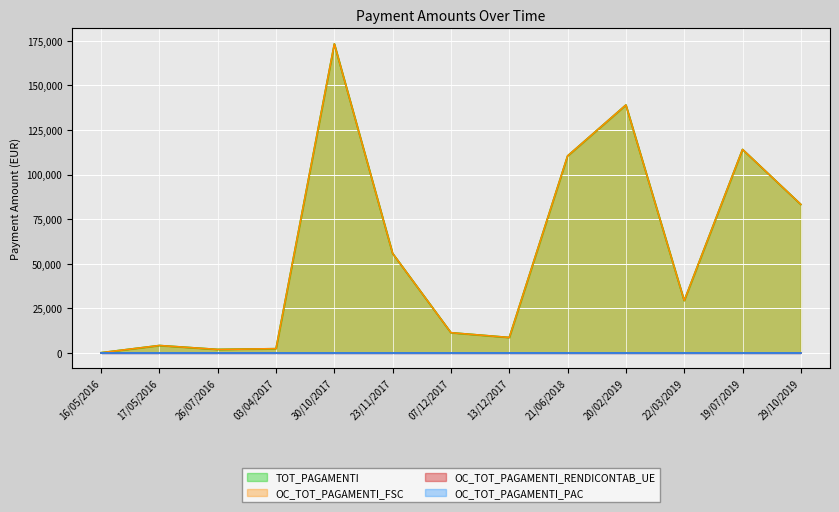

How many data points in OC_TOT_PAGAMENTI_FSC are above 29218?

7